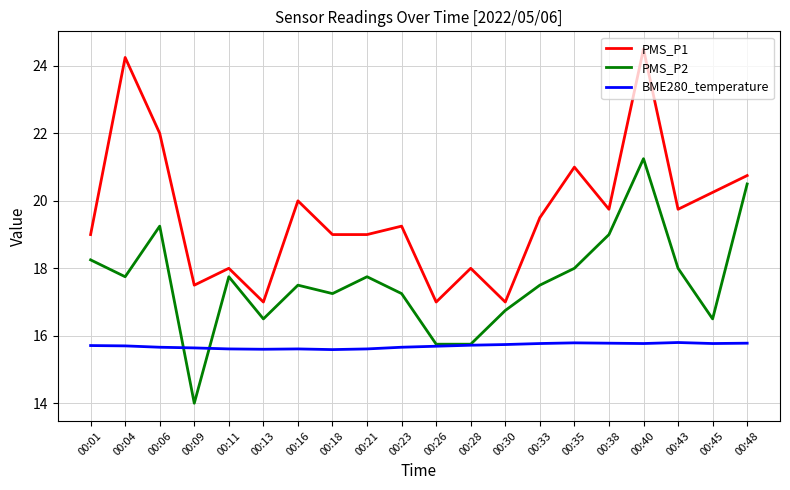

Between 00:09 and 00:11, which series saw the biggest shift?

PMS_P2